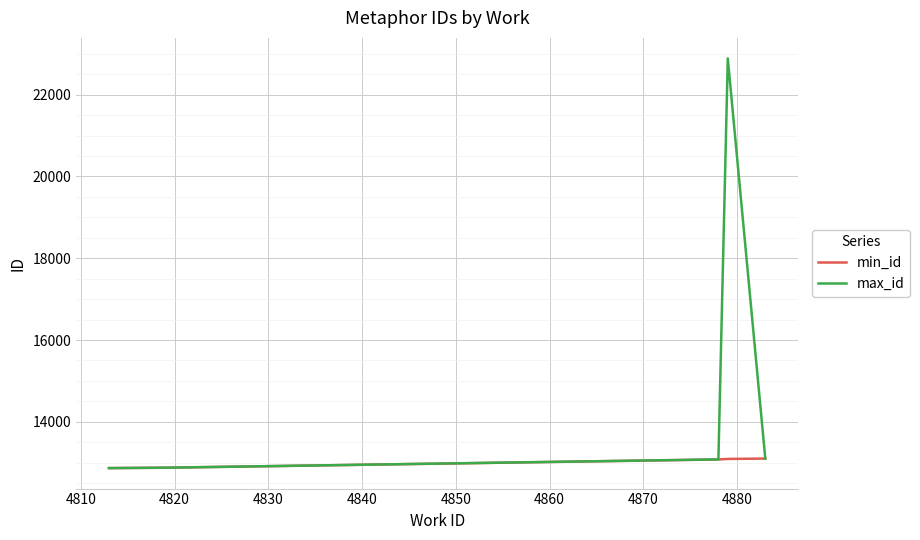

List the series in order of their overall mean, highest first.

max_id, min_id